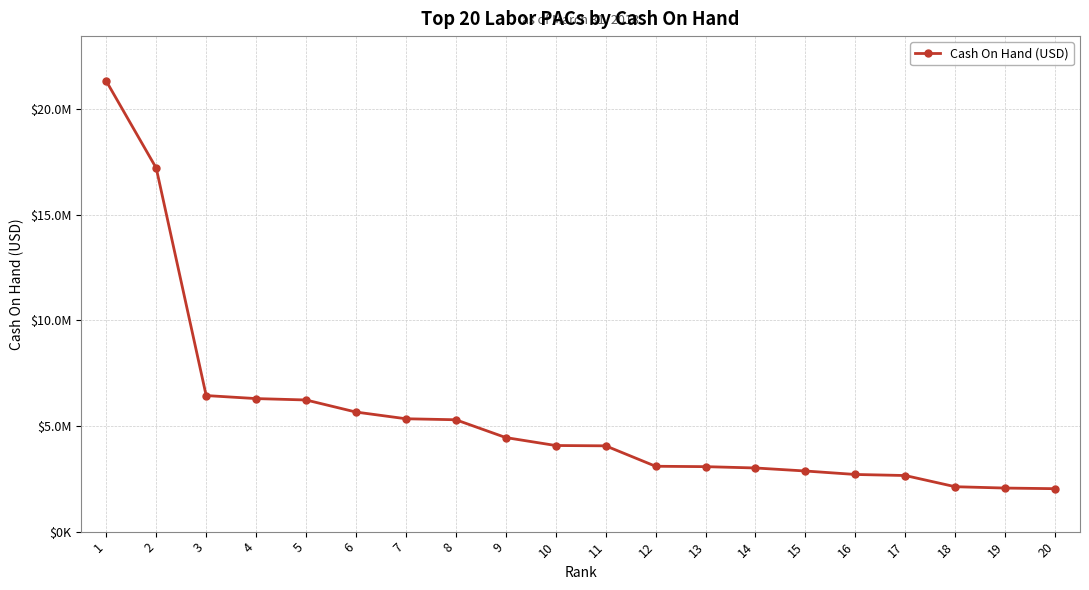

Approximately how many times larger is the value at 7 compared to 3?

0.8